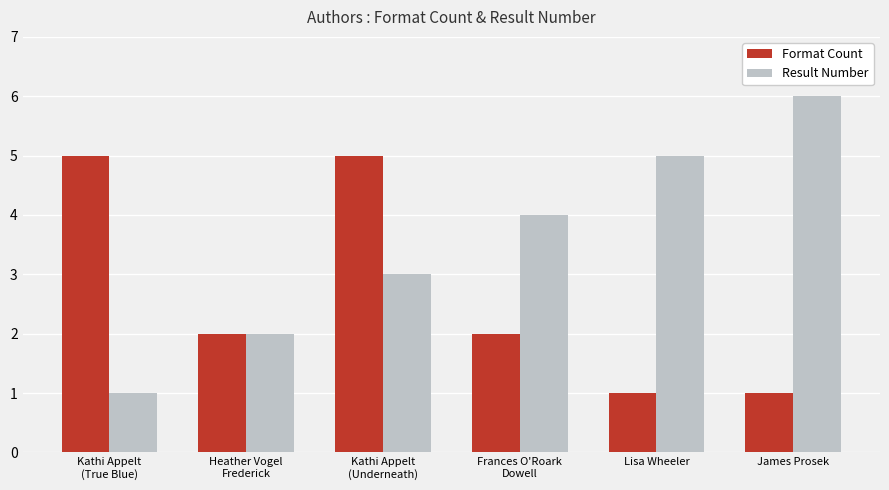

Are the bars grouped side by side (vs. stacked)?

Yes